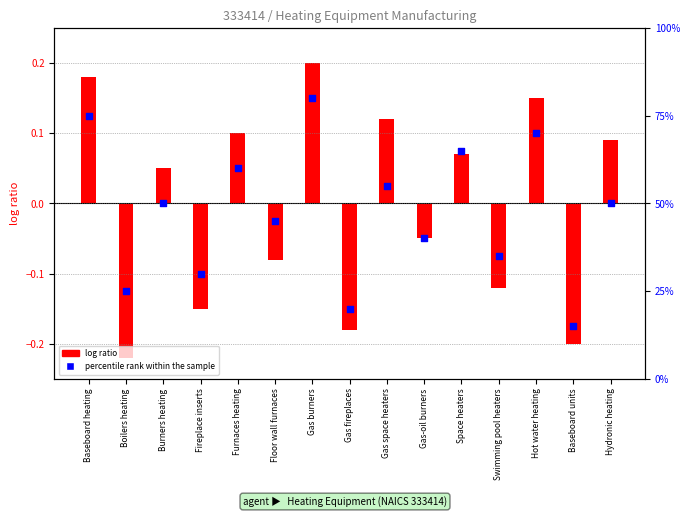

Which series reaches the maximum Y coordinate?

percentile rank within the sample